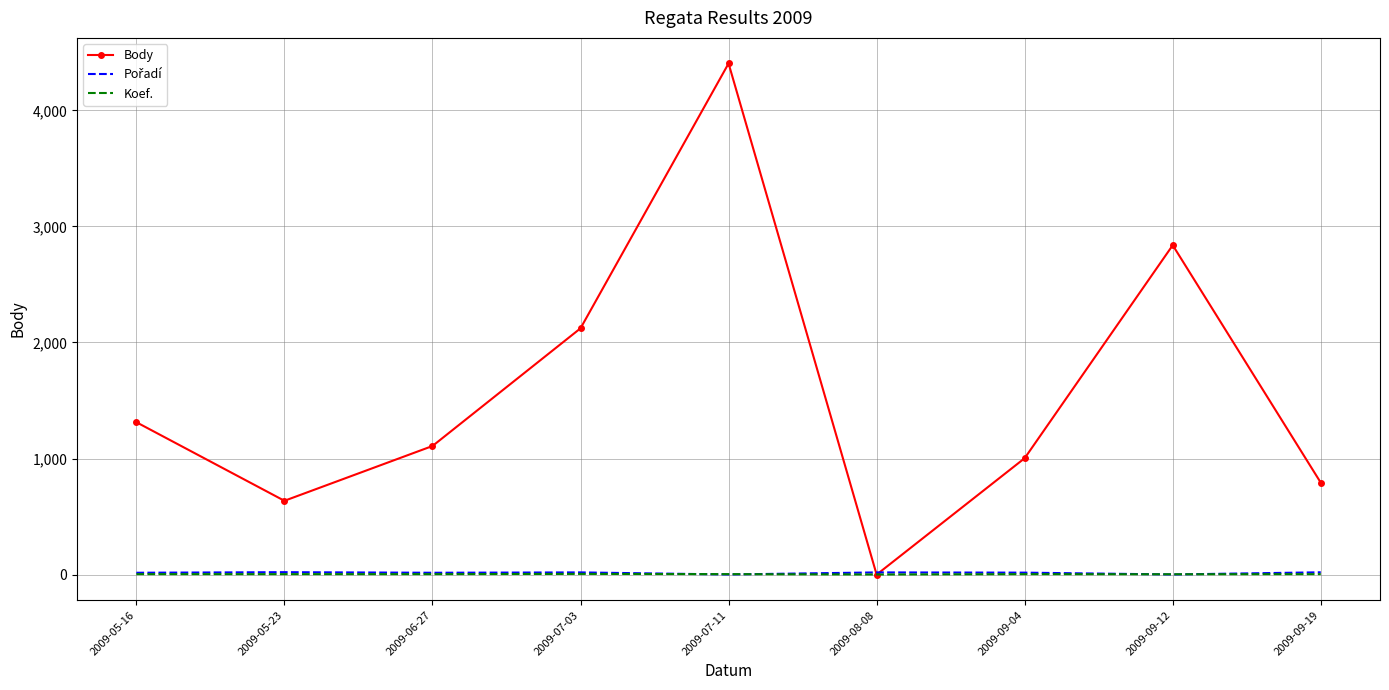

Count the Koef. values in the range 4 to 5.

6